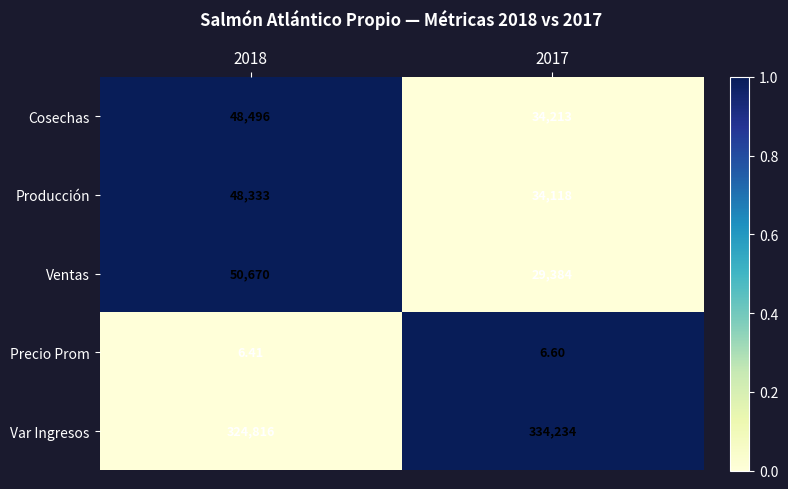

At 2018, list the series in order from smallest to largest.

Precio Prom, Producción, Cosechas, Ventas, Var Ingresos